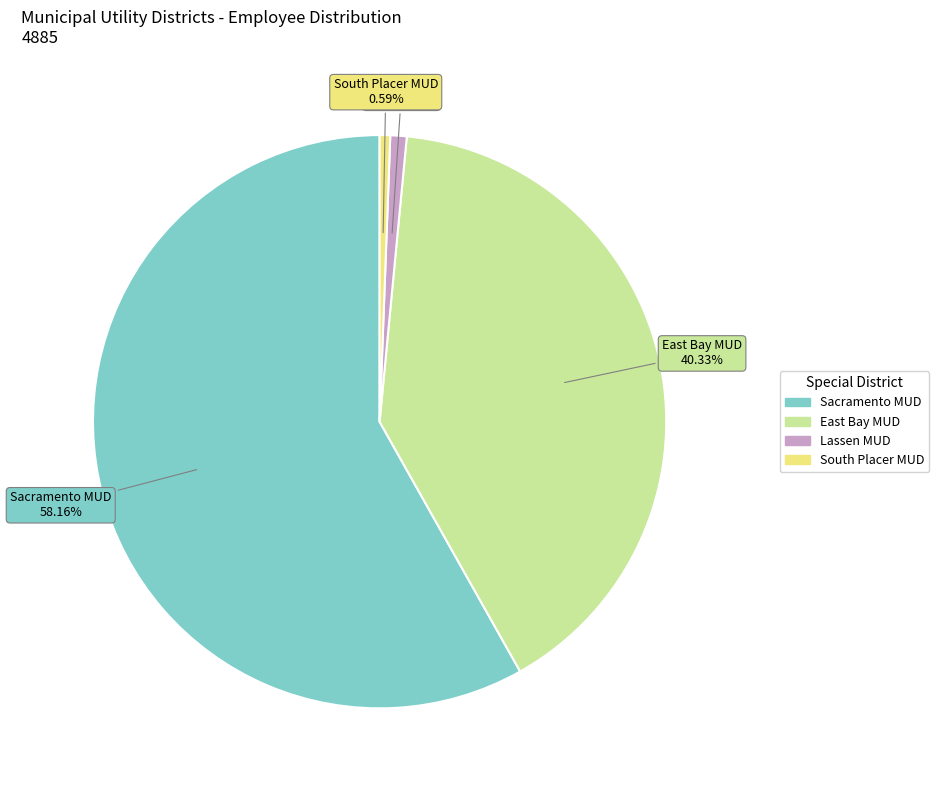

Is there a majority slice in this chart?

Yes